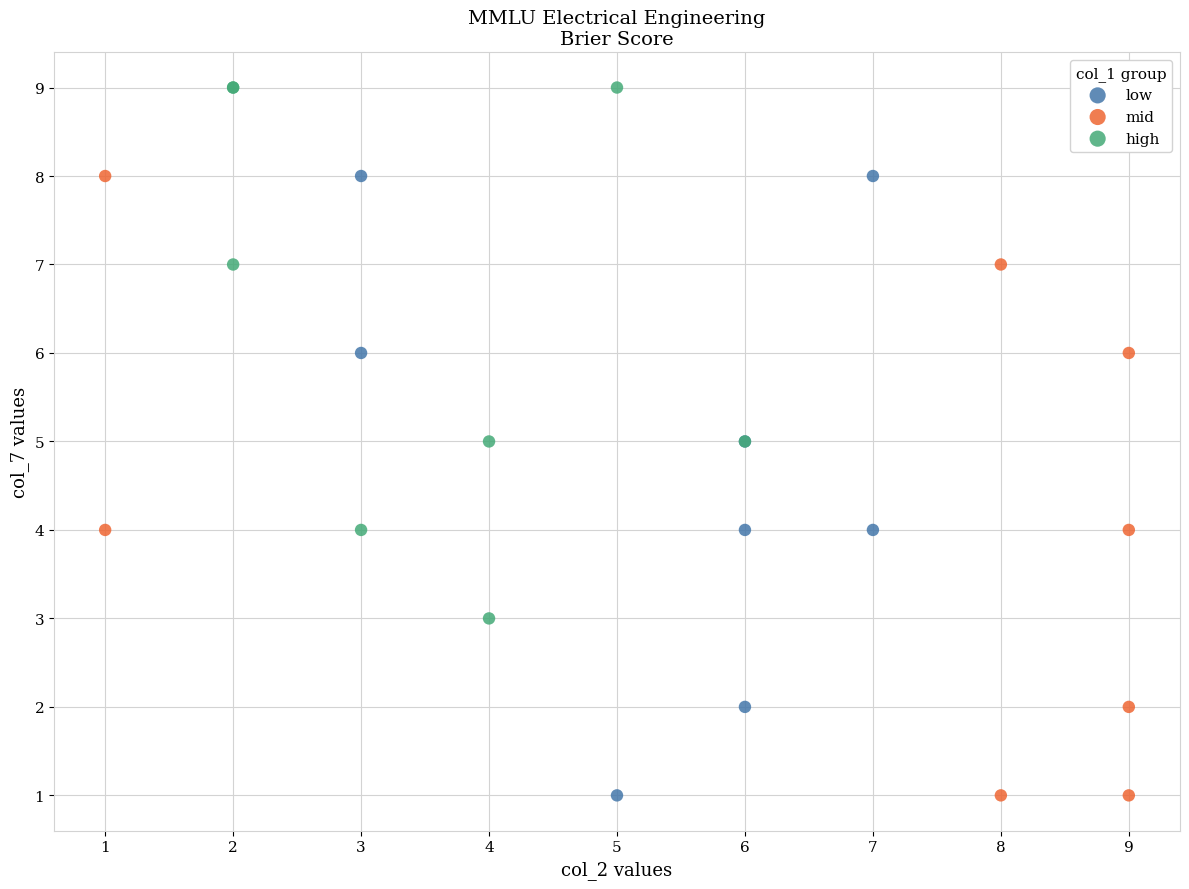

What are all the series names shown in the legend?

low, mid, high